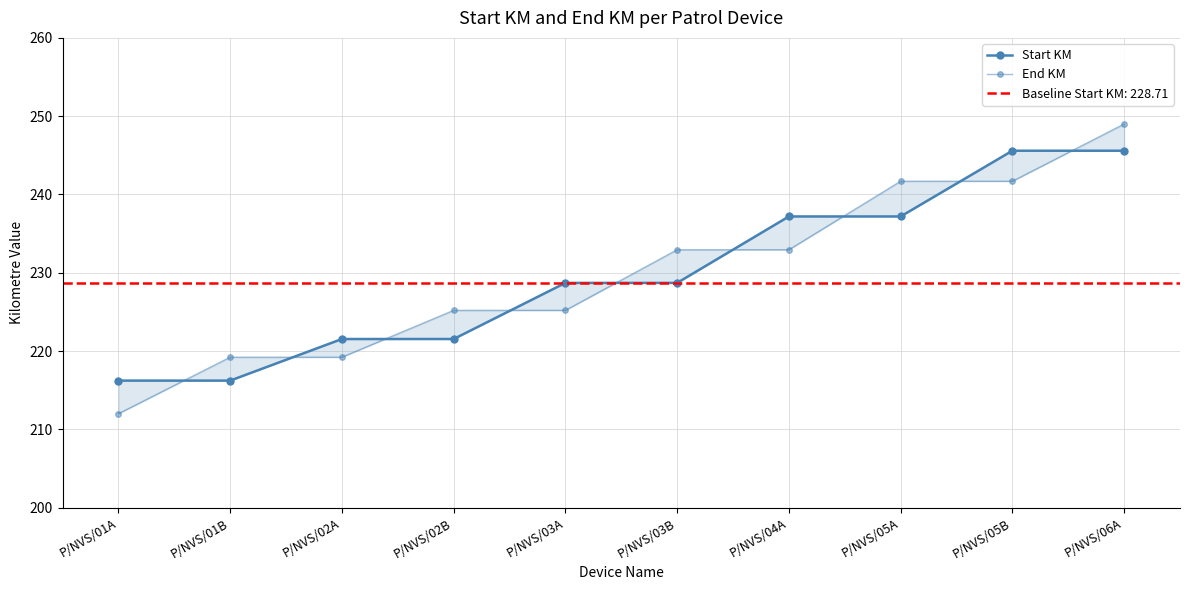

What is the smallest value displayed?

212.0